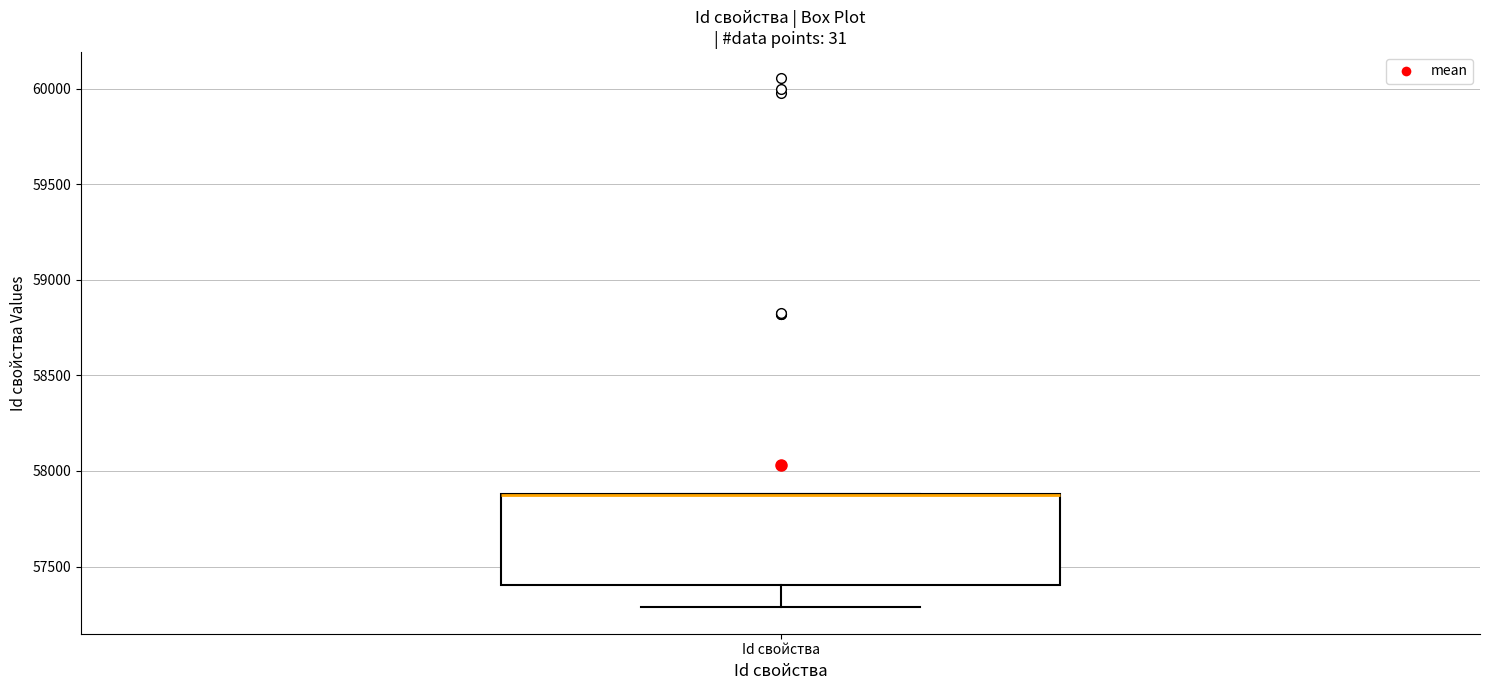

Transcribe this box plot: give where the median line is, the range the box spans, and where the two whiskers end, as read against the y-axis. The values are not printed on the chart, so give them approximately, as read against the axis.

median 57850 (drawn on the box's upper edge), box 57400 to 57900, whiskers 57300 to 57900